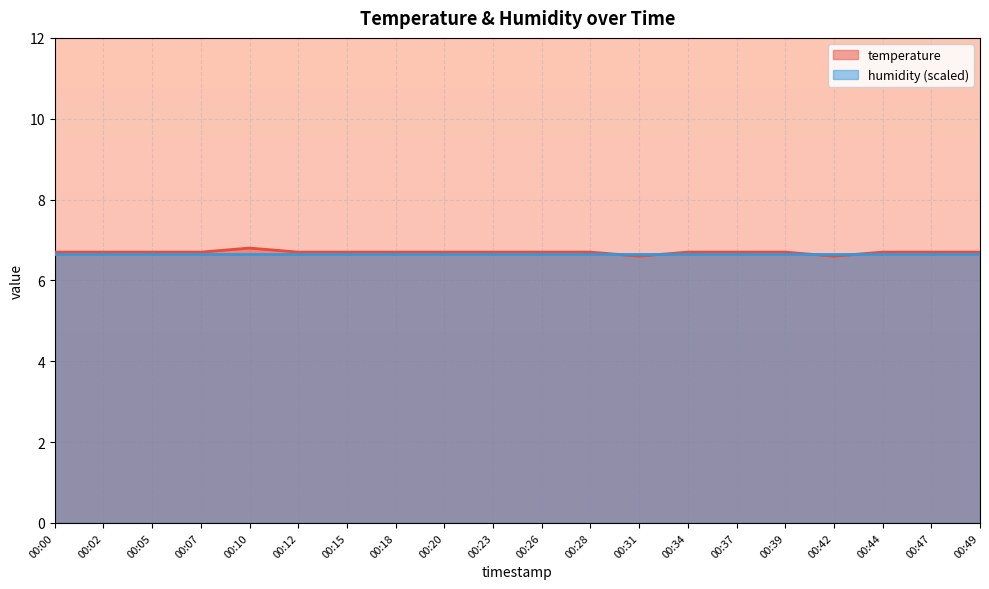

Reading left to right, what are all the values shown in this chart?

6.7	6.7	6.7	6.7	6.8	6.7	6.7	6.7	6.7	6.7	6.7	6.7	6.6	6.7	6.7	6.7	6.6	6.7	6.7	6.7